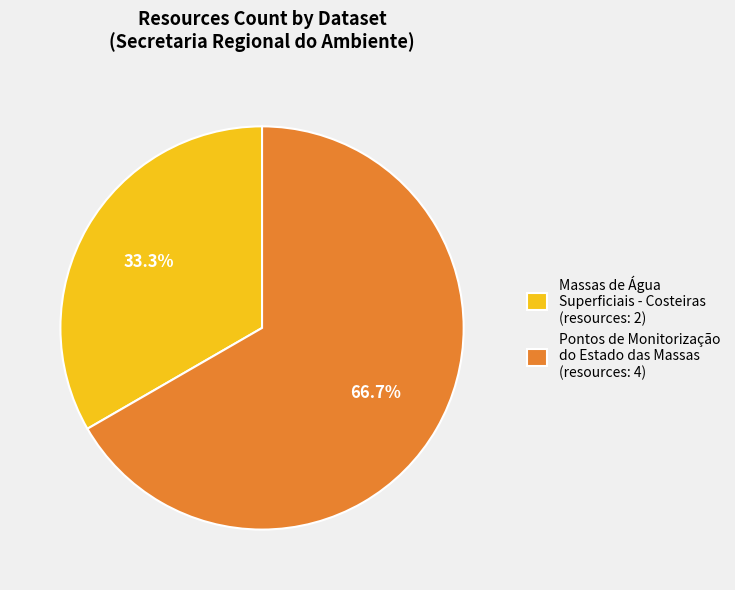

How many segments does this pie chart have?

2